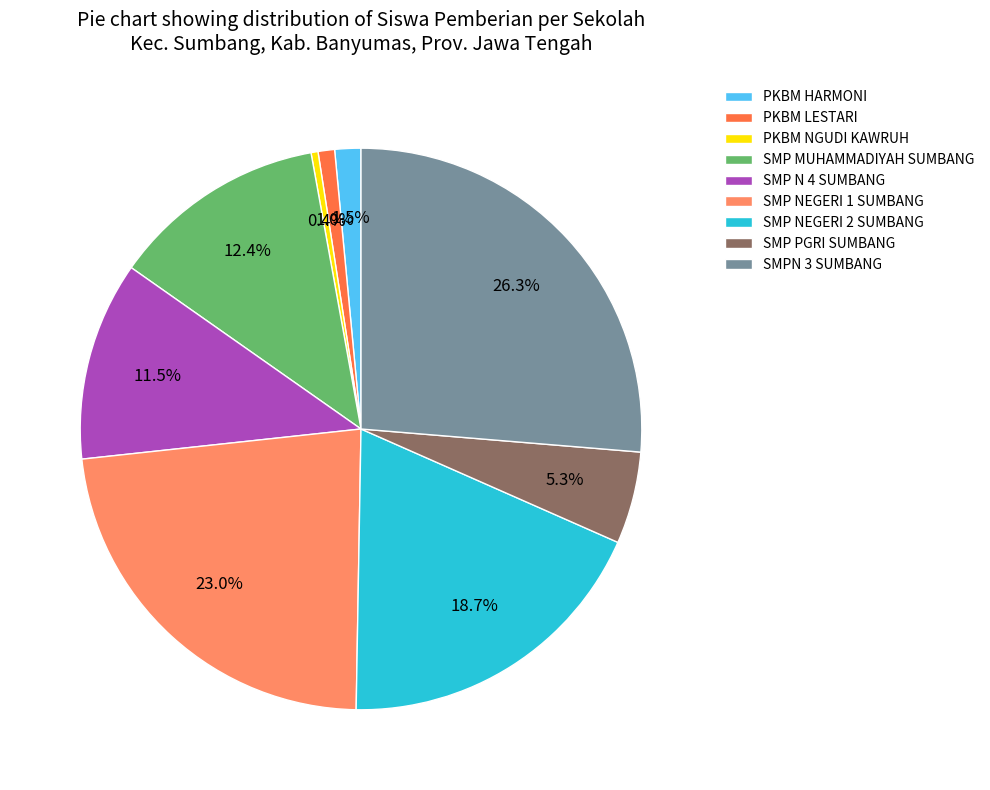

What is the ratio of the value at PKBM NGUDI KAWRUH to the value at PKBM LESTARI?

0.4